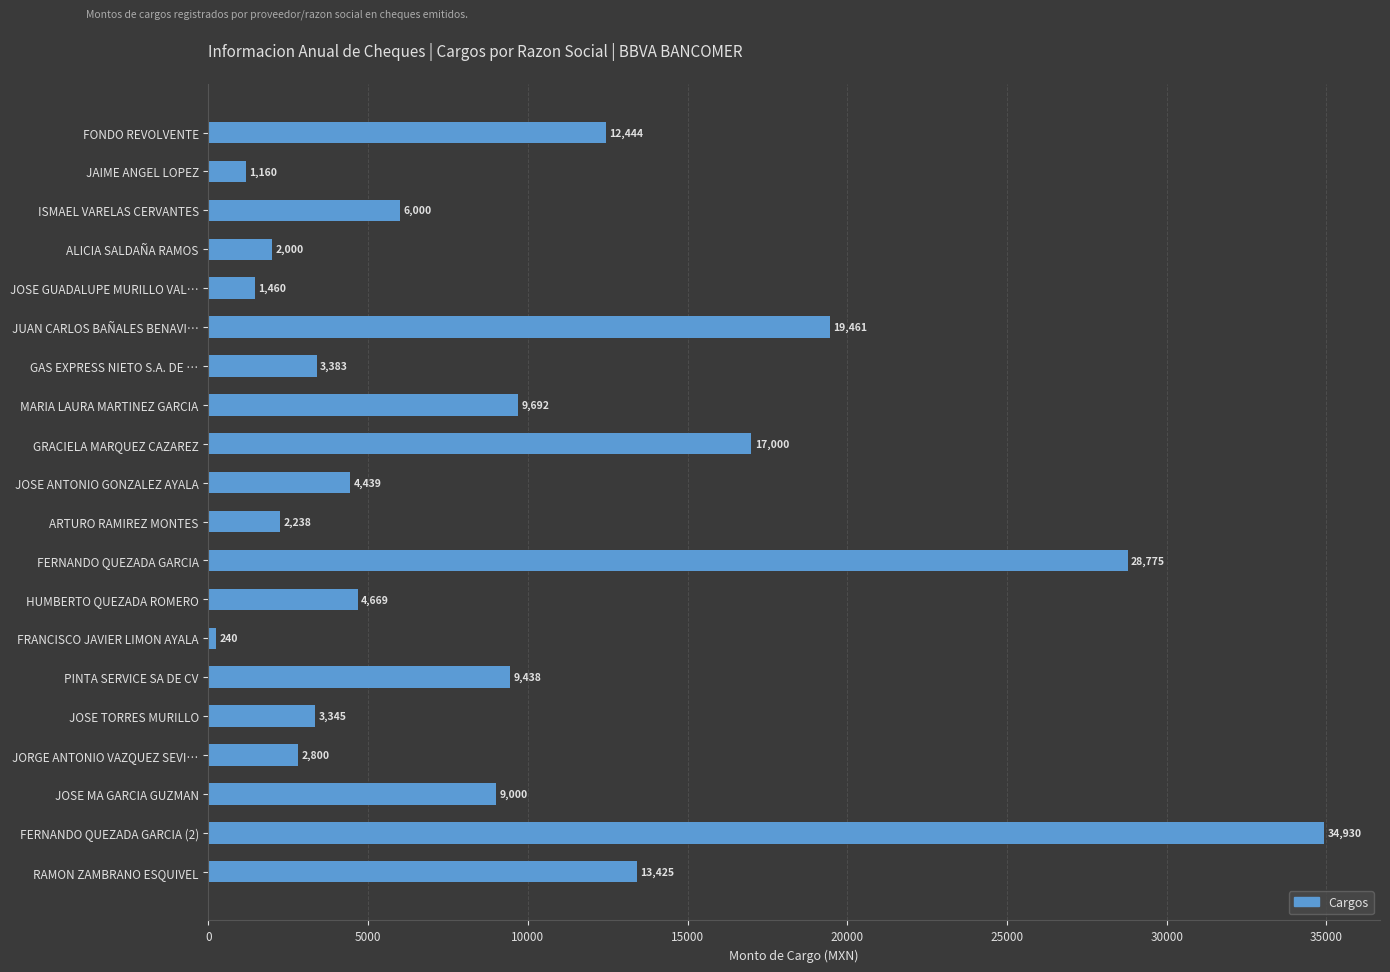

Rank the categories by value from highest to lowest.

FERNANDO QUEZADA GARCIA (2), FERNANDO QUEZADA GARCIA, JUAN CARLOS BAÑALES BENAVI…, GRACIELA MARQUEZ CAZAREZ, RAMON ZAMBRANO ESQUIVEL, FONDO REVOLVENTE, MARIA LAURA MARTINEZ GARCIA, PINTA SERVICE SA DE CV, JOSE MA GARCIA GUZMAN, ISMAEL VARELAS CERVANTES, HUMBERTO QUEZADA ROMERO, JOSE ANTONIO GONZALEZ AYALA, GAS EXPRESS NIETO S.A. DE …, JOSE TORRES MURILLO, JORGE ANTONIO VAZQUEZ SEVI…, ARTURO RAMIREZ MONTES, ALICIA SALDAÑA RAMOS, JOSE GUADALUPE MURILLO VAL…, JAIME ANGEL LOPEZ, FRANCISCO JAVIER LIMON AYALA